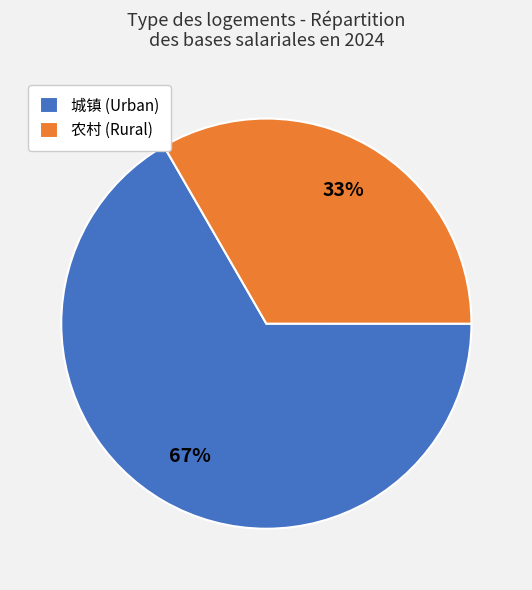

Does any single category account for the majority?

Yes